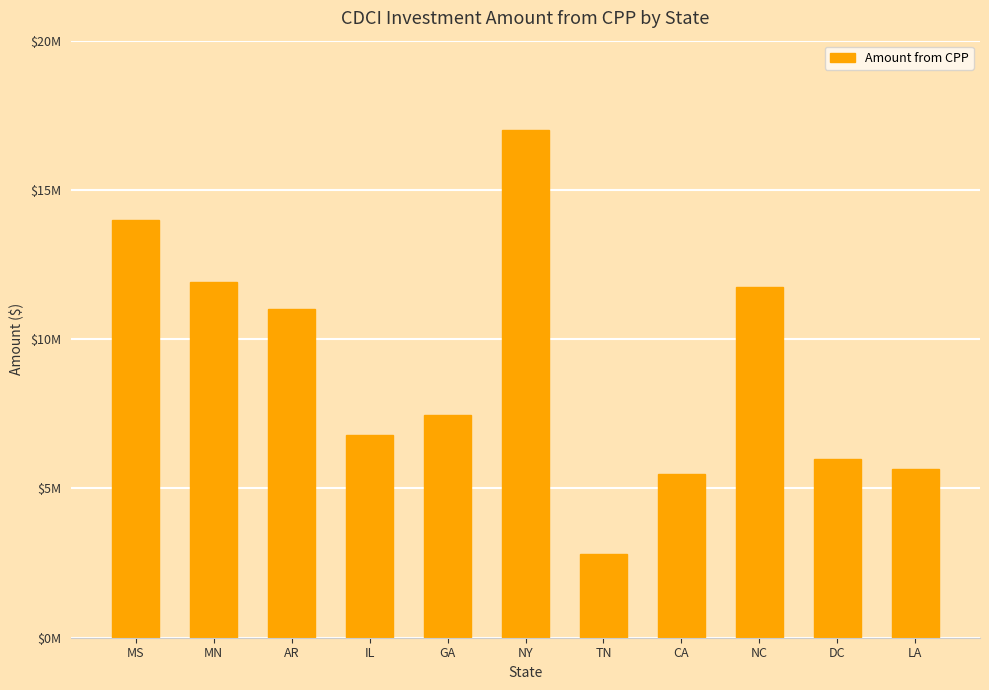

At which label is the value closest to 9897500?

AR